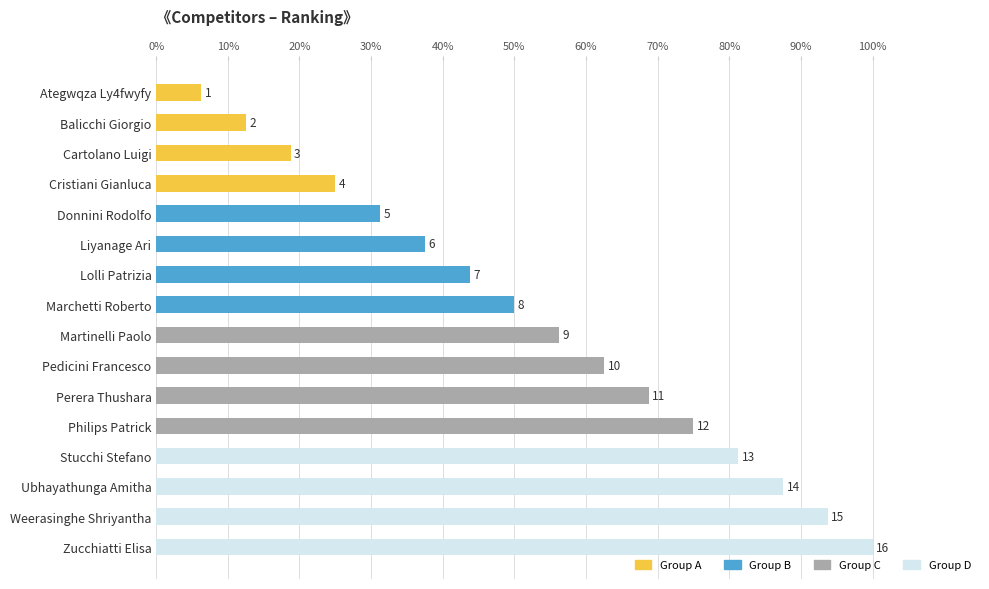

Are the bars horizontal?

Yes